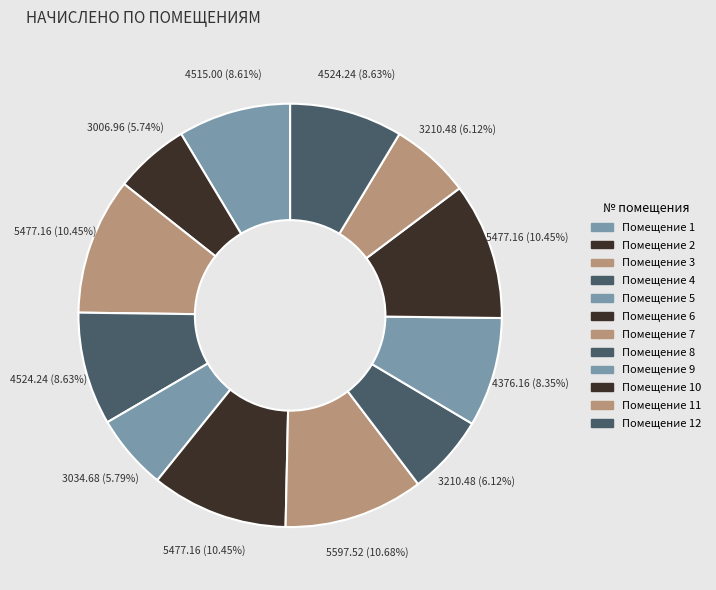

How many slices are in this pie chart?

12